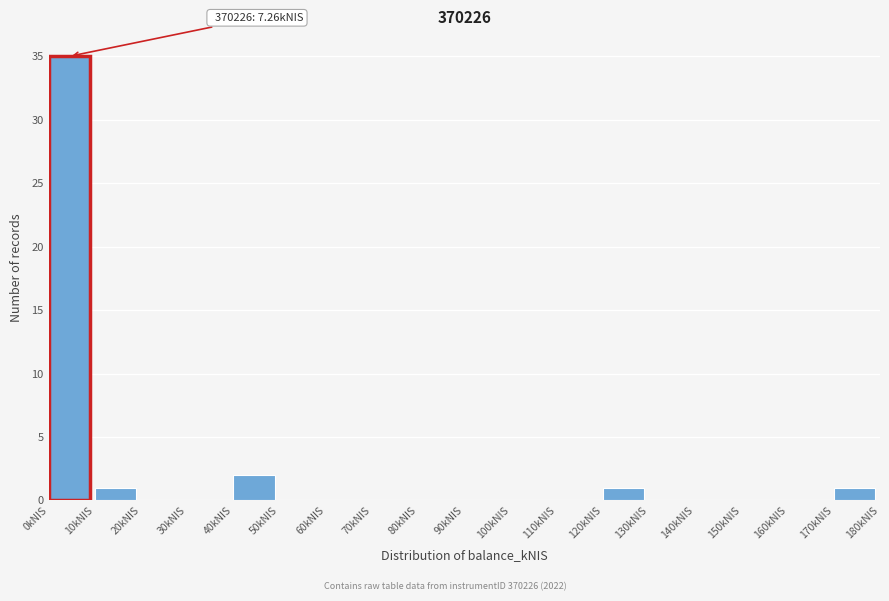

Over which range of the x-axis is the bar tallest?

0 to 10